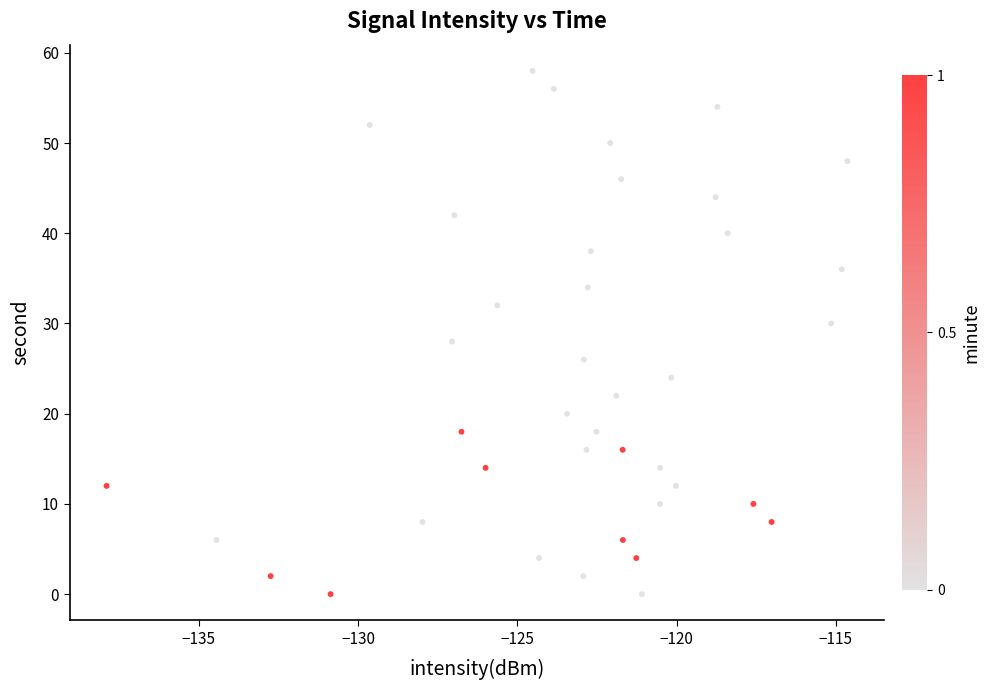

What is the range of Y values (max minus min)?

58